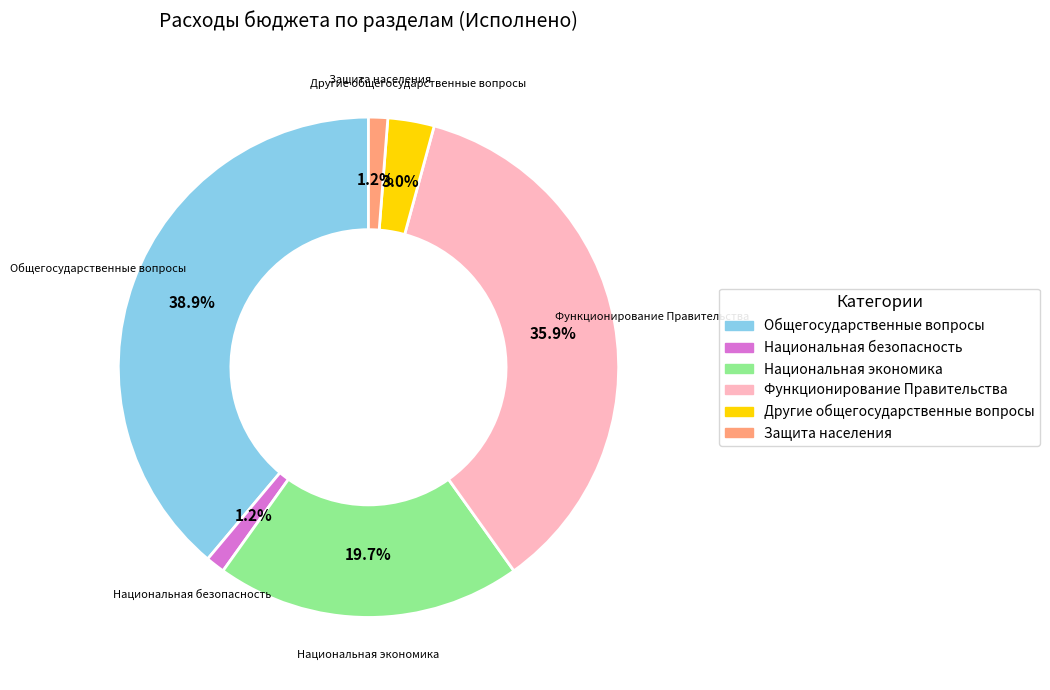

Does any single category account for the majority?

No